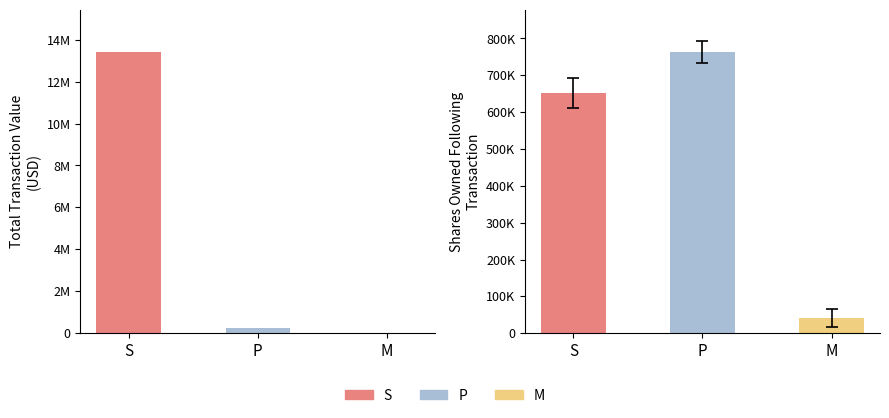

Which series changed the most between P and M?

sharesOwnedFollowingTransaction